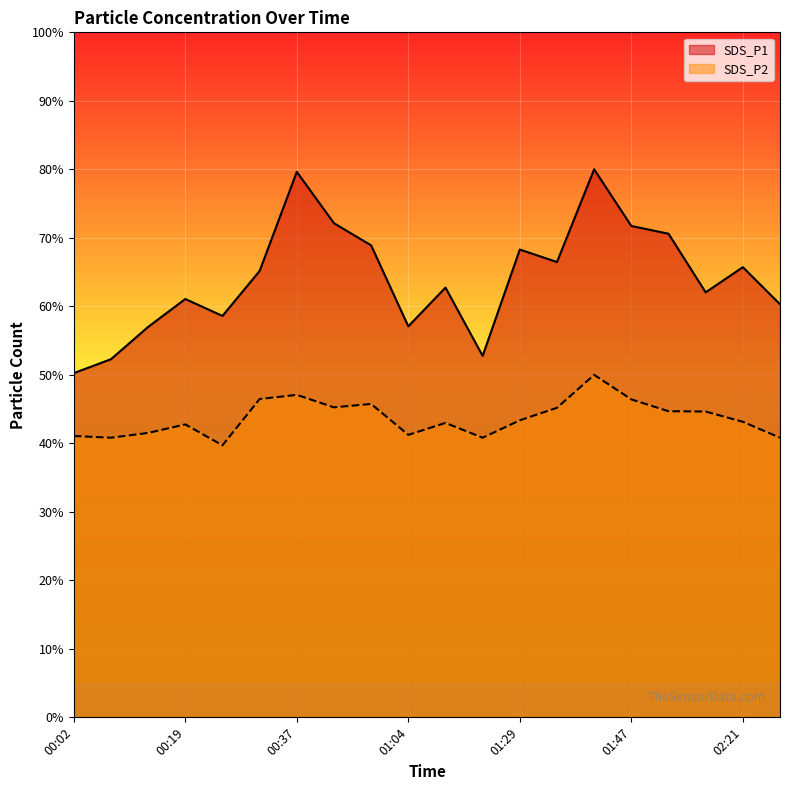

How many values in the SDS_P2 series are below 43?

9